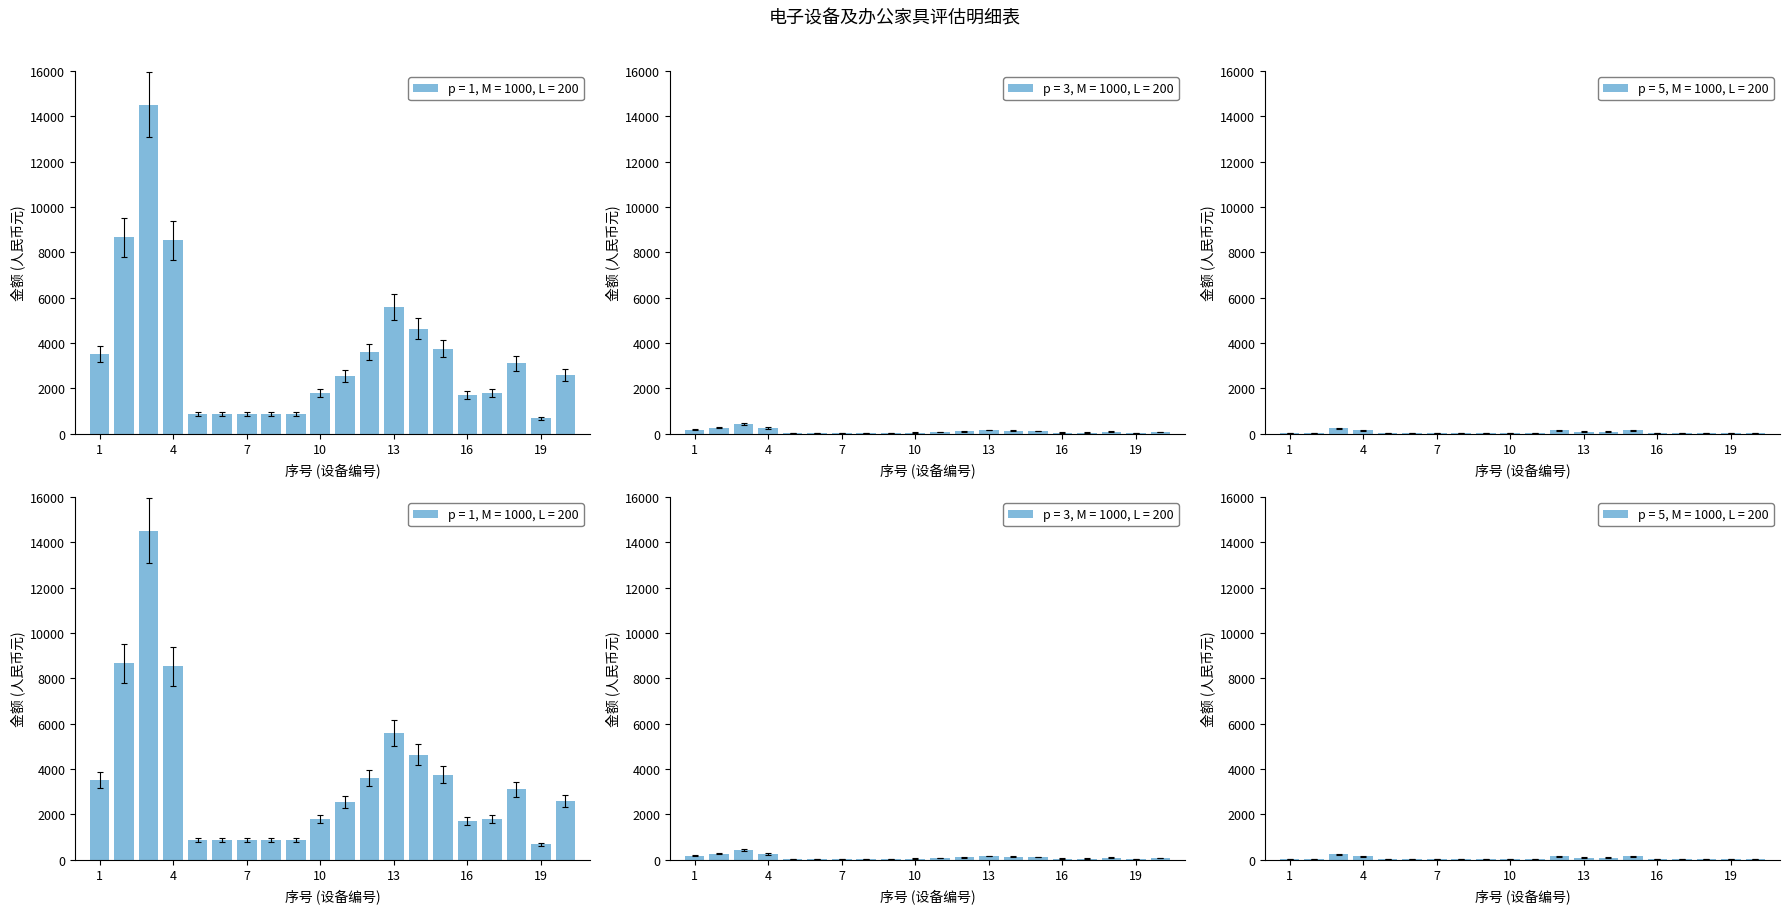

How many values in the 账面原价 series are below 2867?

10